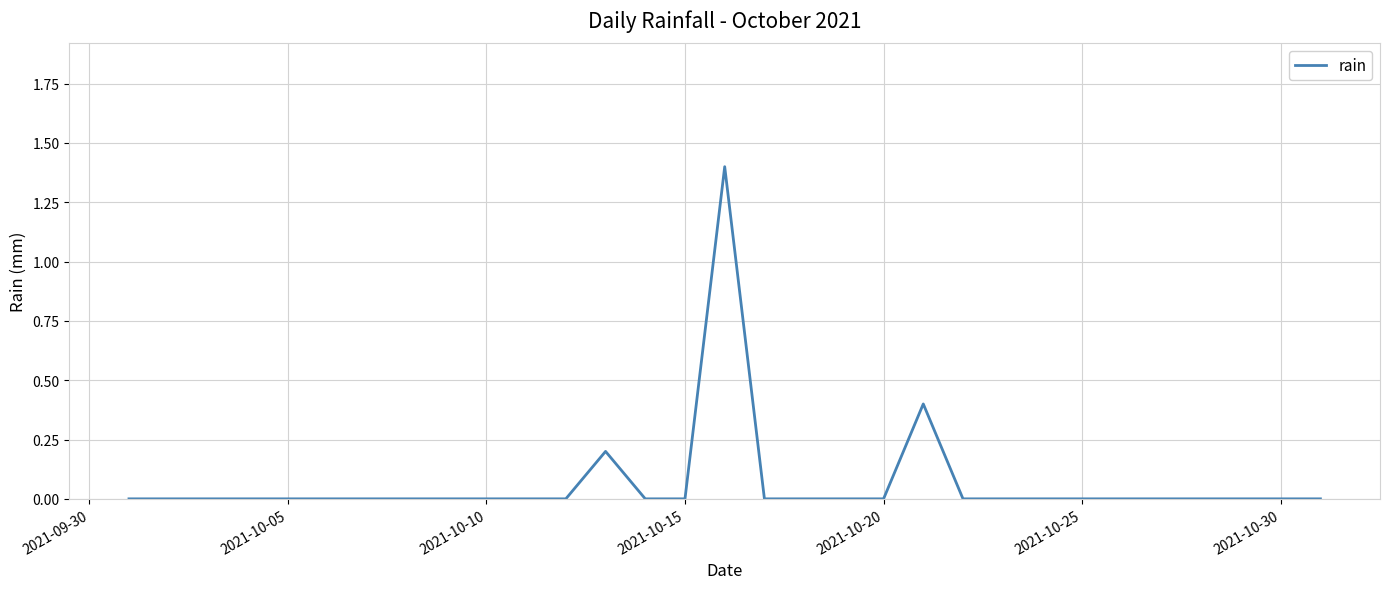

What is the average value?

0.1